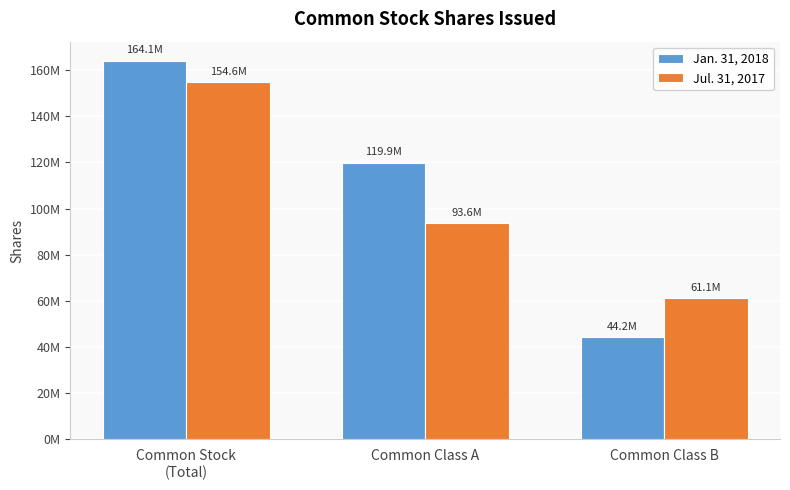

What are all the series names shown in the legend?

Jan. 31, 2018, Jul. 31, 2017